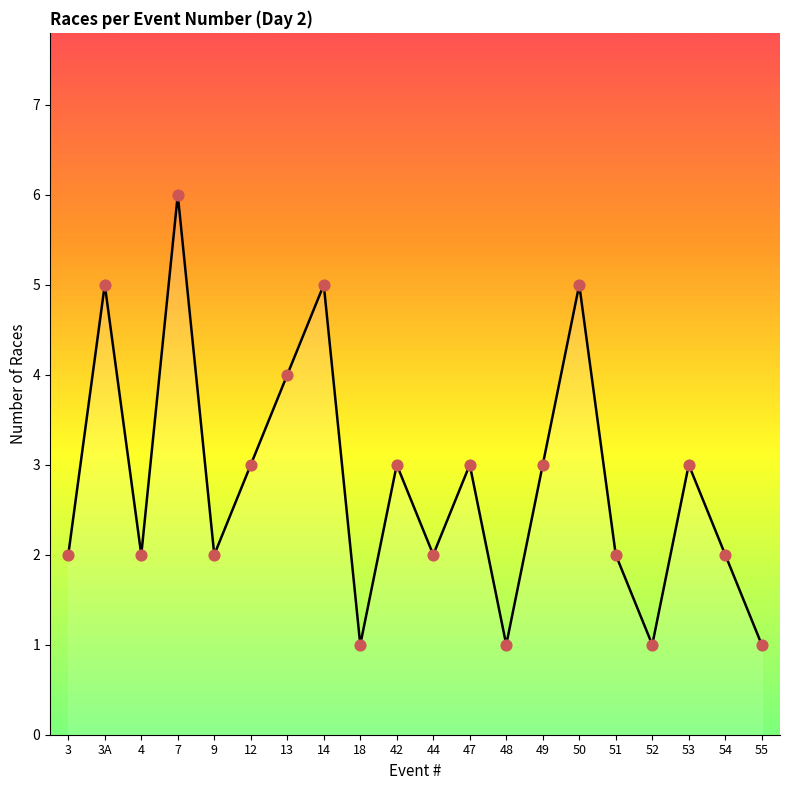

Approximately how many times larger is the value at 53 compared to 14?

0.6